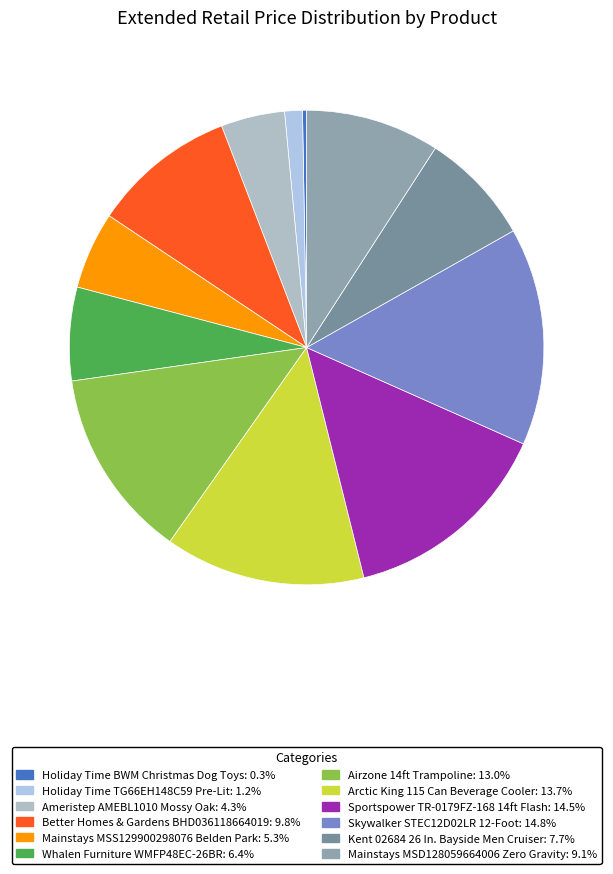

Count the number of slices in the pie.

12